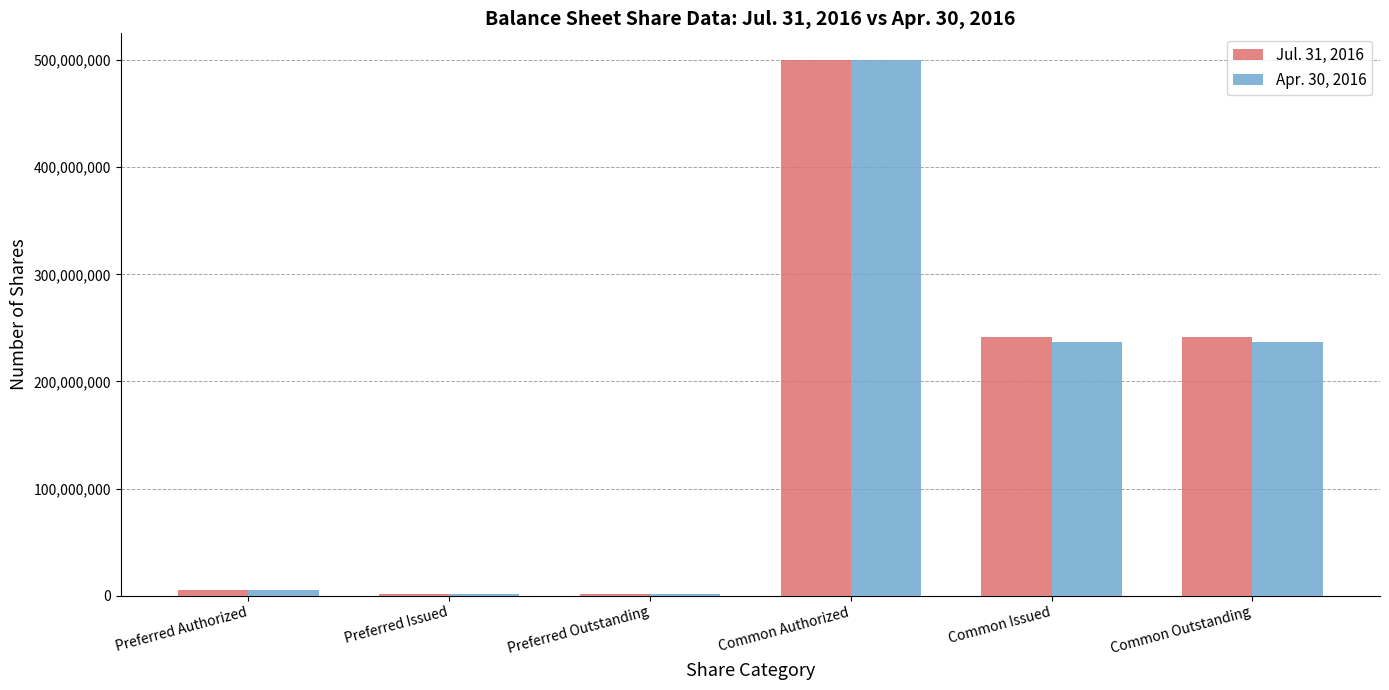

Is it true that Apr. 30, 2016 equals 236930485 at Common Issued?

True